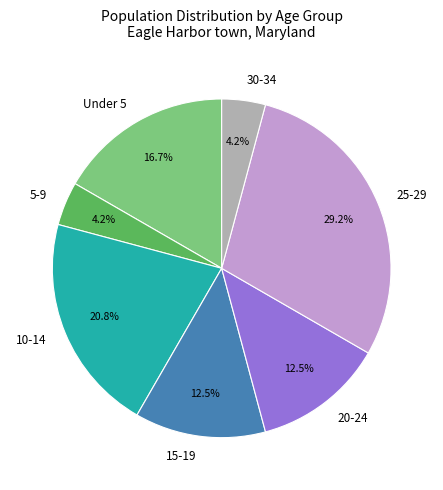

Count the number of slices in the pie.

7